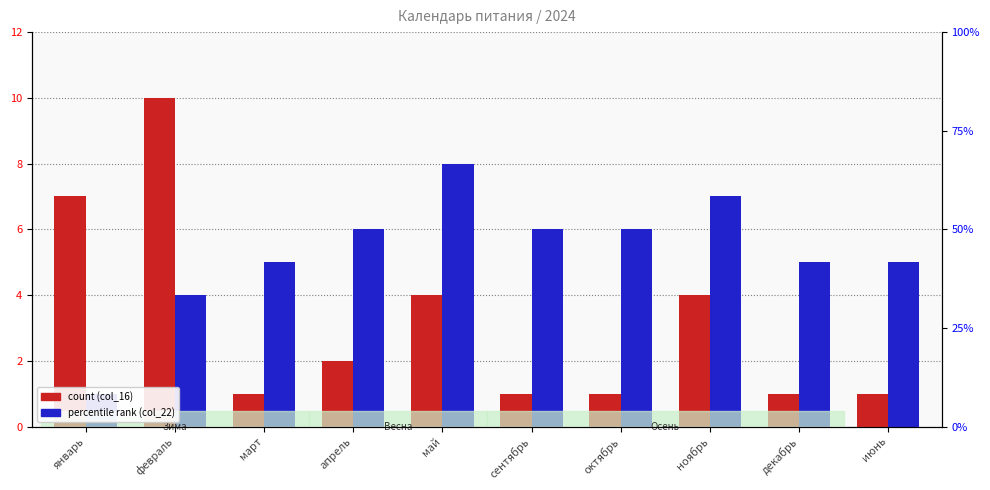

What is the difference between the second highest and minimum values in the col_16 series?

6